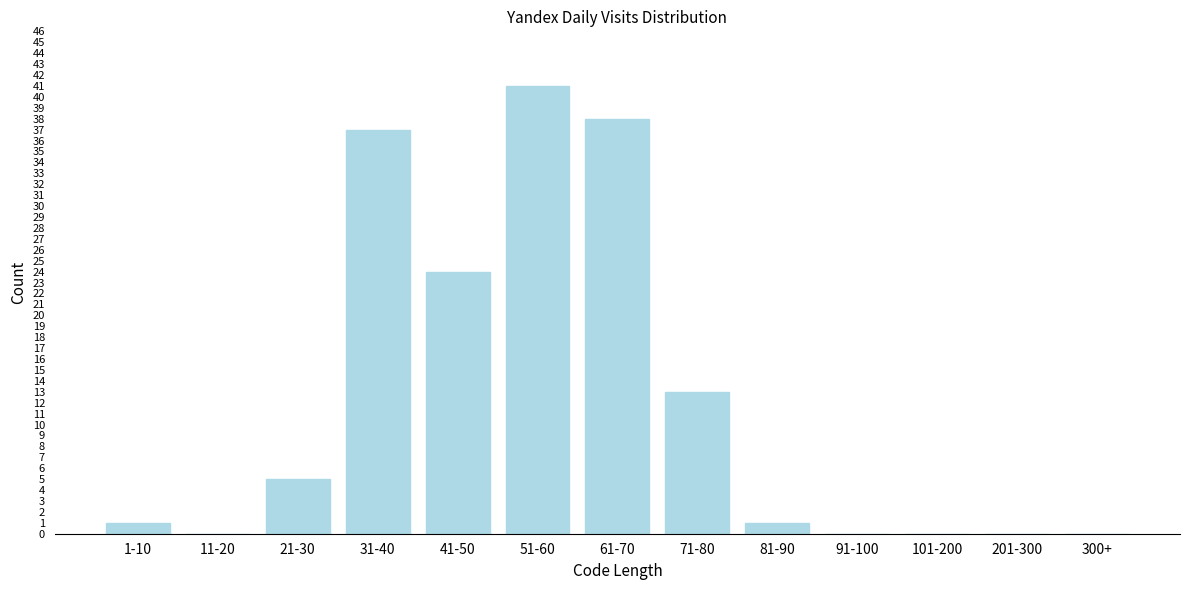

Reading right to left, what are all the values shown in this chart?

300+=0	201-300=0	101-200=0	91-100=0	81-90=1	71-80=13	61-70=38	51-60=41	41-50=24	31-40=37	21-30=5	11-20=0	1-10=1